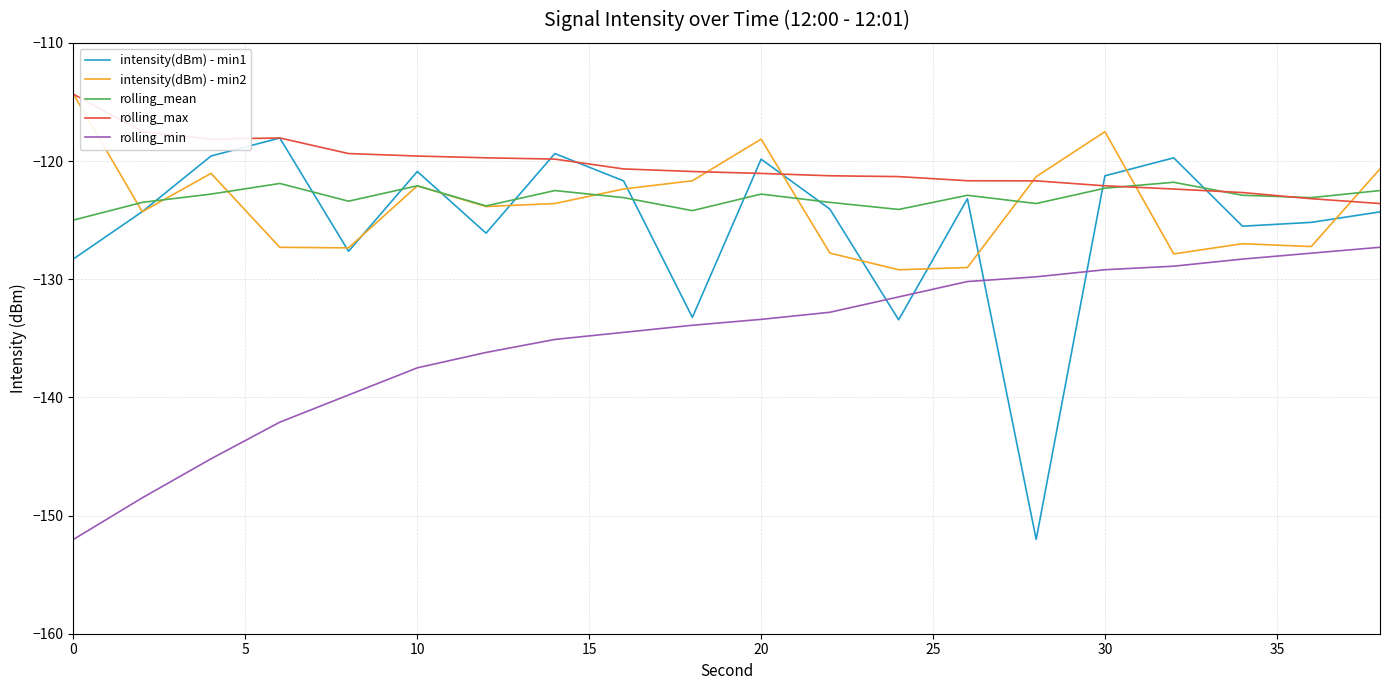

True or false: rolling_min and rolling_mean intersect in this chart.

False